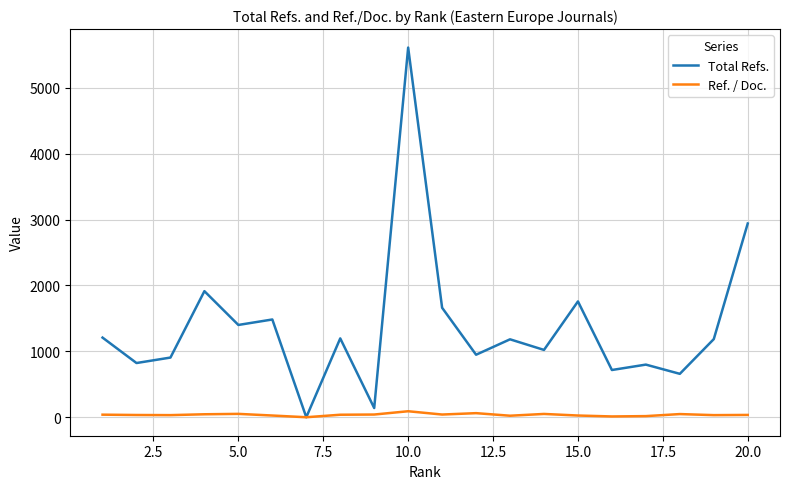

Which series has the largest total across all categories?

Total Refs.